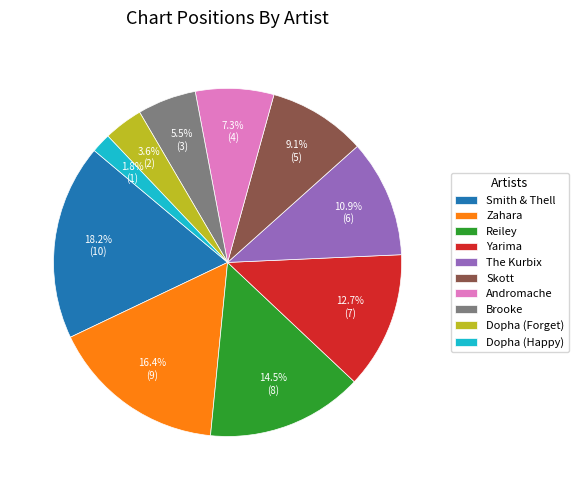

Approximately how many times larger is the value at Yarima compared to Brooke?

2.3